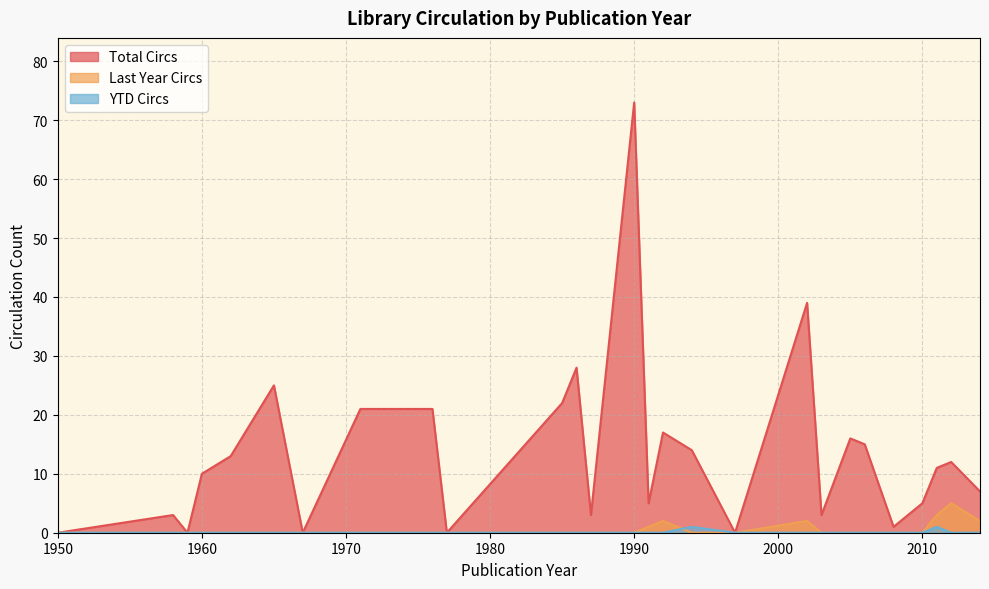

Which series changed the most between 24 and 29?

Total Circs